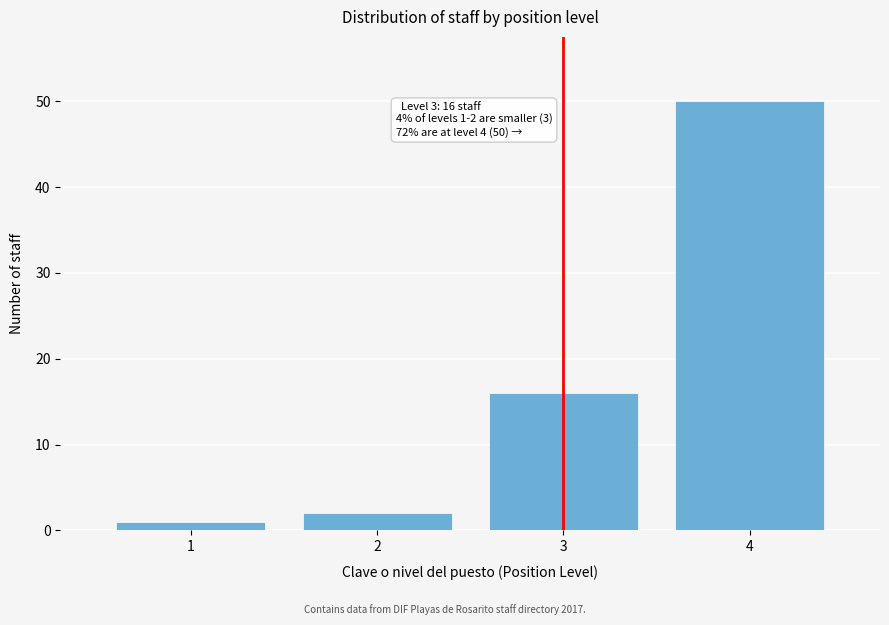

Reading left to right, extract all data points from this chart.

1	2	16	50